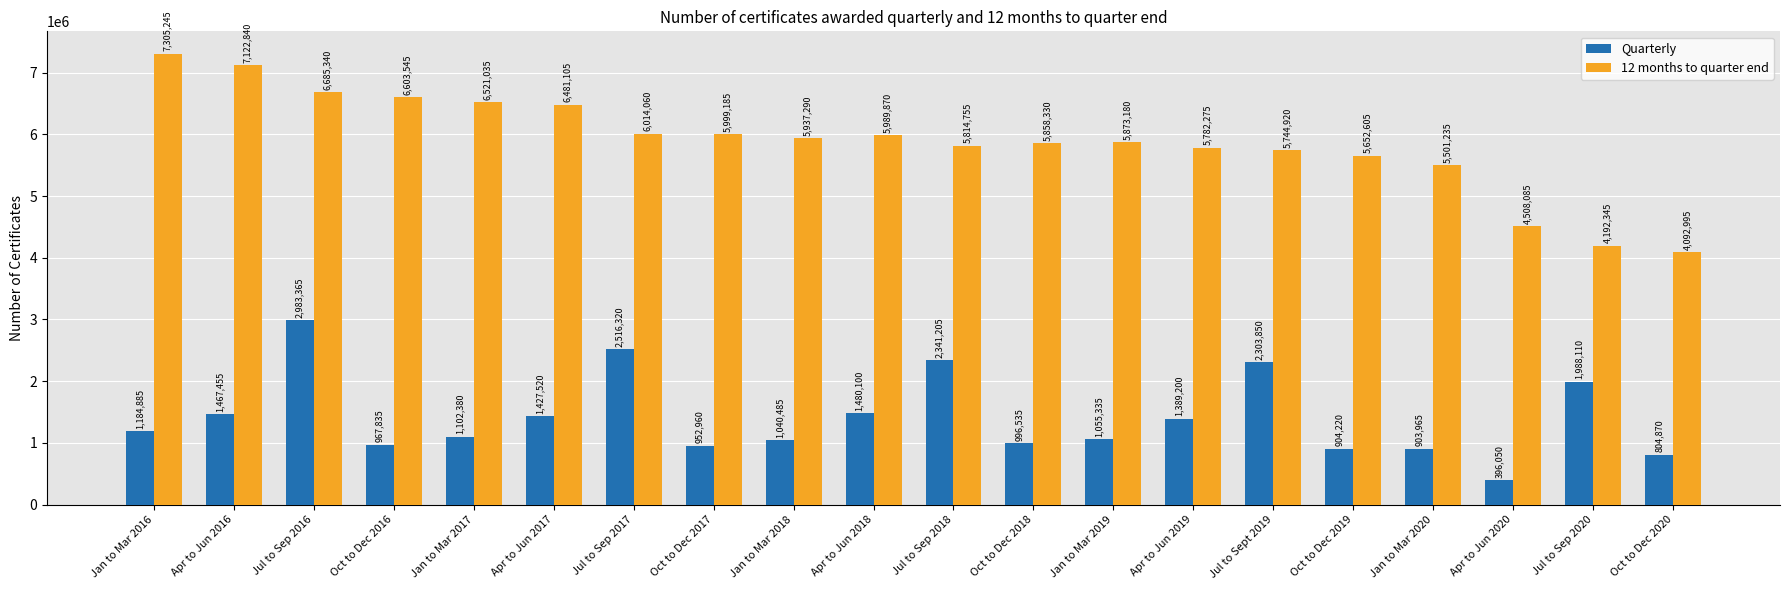

Reading left to right, what are all the values shown in this chart?

Quarterly: 1184885	1467455	2983365	967835	1102380	1427520	2516320	952960	1040485	1480100	2341205	996535	1055335	1389200	2303850	904220	903965	396050	1988110	804870
12 months to quarter end: 7305245	7122840	6685340	6603545	6521035	6481105	6014060	5999185	5937290	5989870	5814755	5858330	5873180	5782275	5744920	5652605	5501235	4508085	4192345	4092995